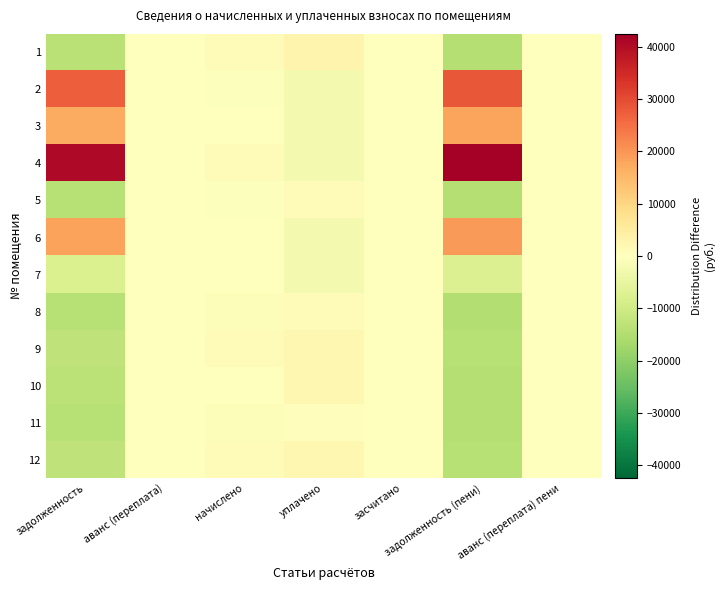

Reading left to right, list all the values displayed in this chart.

1: задолженность=-13796.0	аванс (переплата)=-0.4	начислено=714.6	уплачено=2965.3	засчитано=0.0	задолженность (пени)=-14540.1	аванс (переплата) пени=0.0
2: задолженность=27344.4	аванс (переплата)=-0.4	начислено=-548.1	уплачено=-2364.7	засчитано=0.0	задолженность (пени)=28437.9	аванс (переплата) пени=0.0
3: задолженность=17094.5	аванс (переплата)=-0.4	начислено=-172.5	уплачено=-2364.7	засчитано=0.0	задолженность (пени)=18107.4	аванс (переплата) пени=0.0
4: задолженность=40766.7	аванс (переплата)=-0.4	начислено=698.6	уплачено=-2364.7	засчитано=0.0	задолженность (пени)=42448.9	аванс (переплата) пени=0.0
5: задолженность=-14205.1	аванс (переплата)=-0.4	начислено=-516.1	уплачено=932.1	засчитано=0.0	задолженность (пени)=-14547.8	аванс (переплата) пени=0.0
6: задолженность=18288.7	аванс (переплата)=-0.4	начислено=-172.5	уплачено=-2364.7	засчитано=0.0	задолженность (пени)=19339.2	аванс (переплата) пени=0.0
7: задолженность=-7939.9	аванс (переплата)=-0.4	начислено=19.3	уплачено=-2364.7	засчитано=0.0	задолженность (пени)=-7386.5	аванс (переплата) пени=0.0
8: задолженность=-14205.1	аванс (переплата)=-0.4	начислено=-739.9	уплачено=761.2	засчитано=0.0	задолженность (пени)=-14600.9	аванс (переплата) пени=0.0
9: задолженность=-12738.8	аванс (переплата)=-0.4	начислено=698.6	уплачено=2008.0	засчитано=0.0	задолженность (пени)=-14083.9	аванс (переплата) пени=0.0
10: задолженность=-13521.6	аванс (переплата)=-0.4	начислено=-20.7	уплачено=2303.4	засчитано=0.0	задолженность (пени)=-14506.6	аванс (переплата) пени=0.0
11: задолженность=-14205.1	аванс (переплата)=4.1	начислено=-684.0	уплачено=609.3	засчитано=0.0	задолженность (пени)=-14570.8	аванс (переплата) пени=0.0
12: задолженность=-12882.7	аванс (переплата)=-0.4	начислено=722.6	уплачено=2244.5	засчитано=0.0	задолженность (пени)=-14096.8	аванс (переплата) пени=0.0